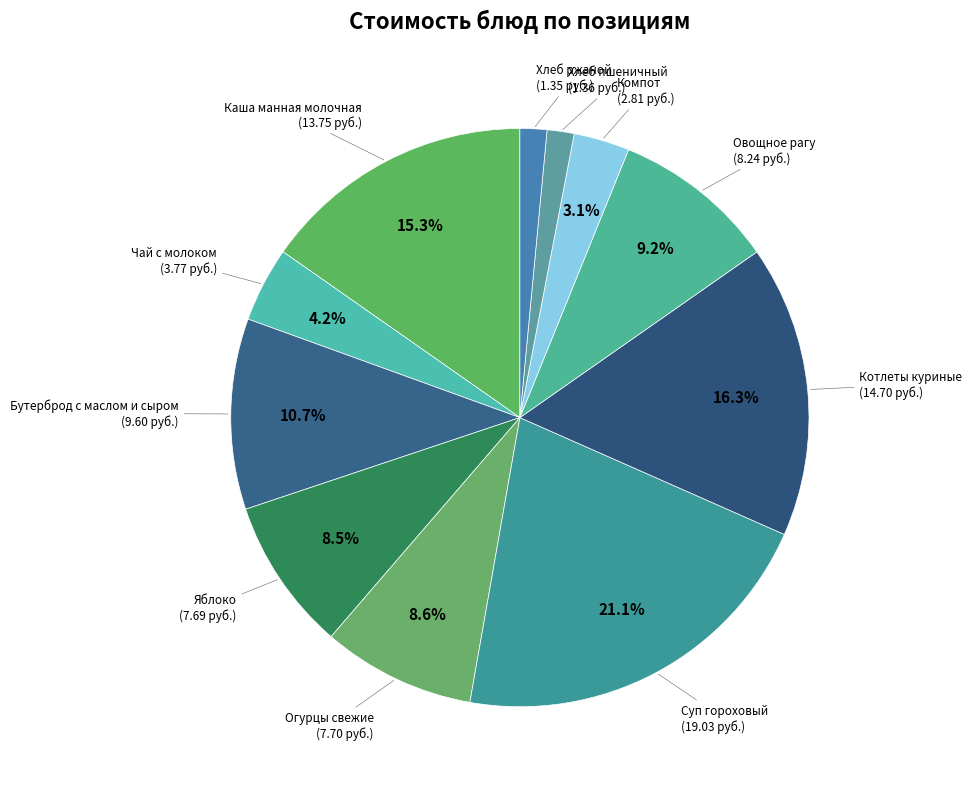

The Чай с молоком slice represents 10% of the pie. True or false?

False